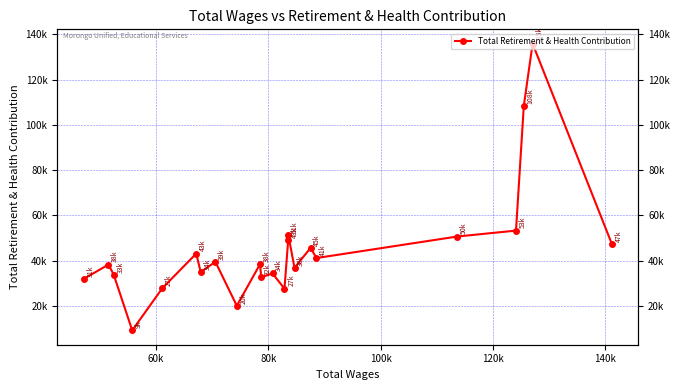

What is the maximum value shown in the chart?

135883